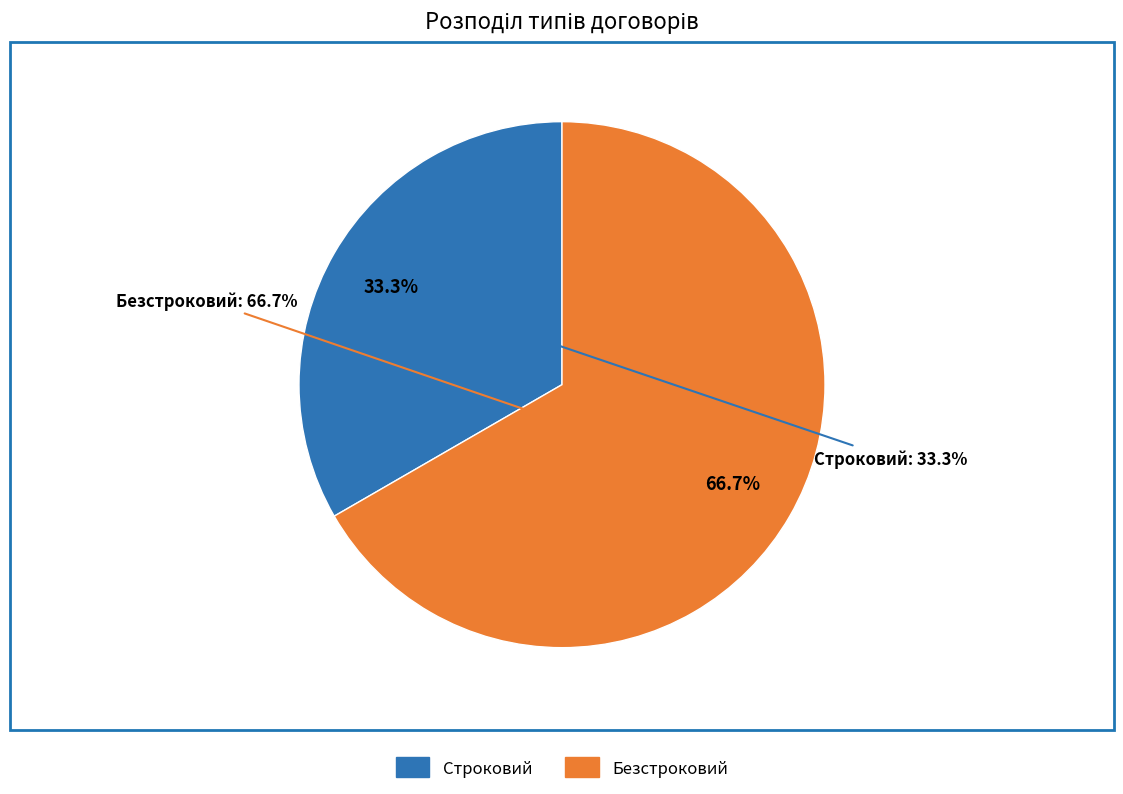

Does Строковий represent more than half of the total?

No